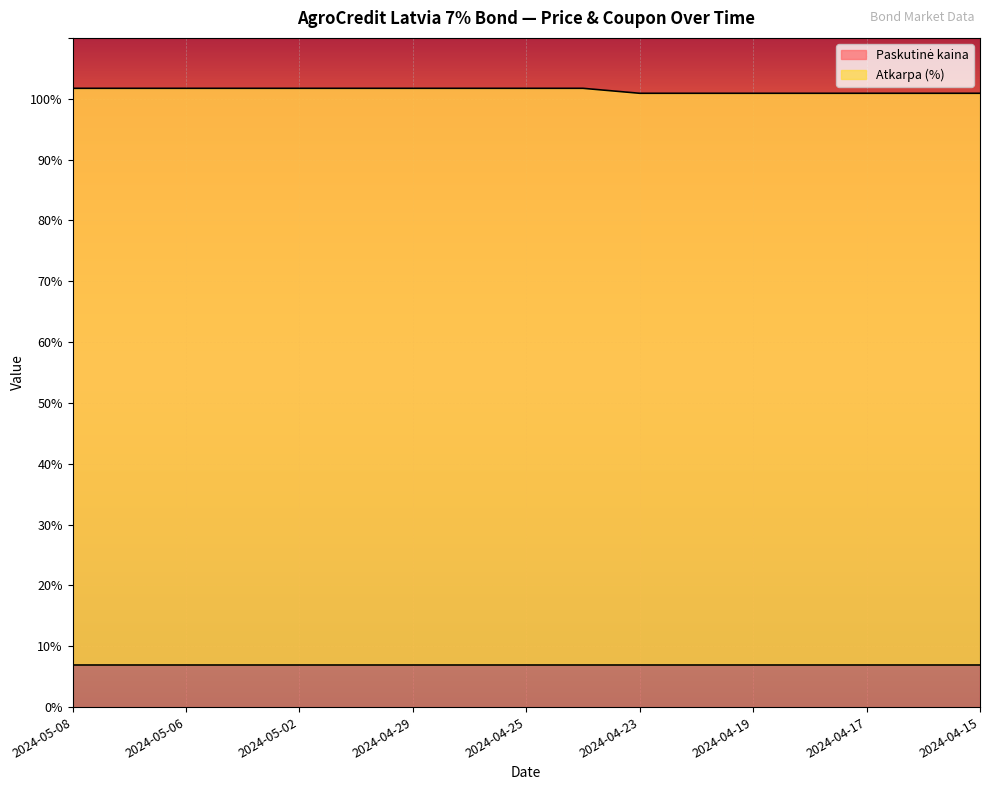

What is the maximum value shown in the chart?

101.7